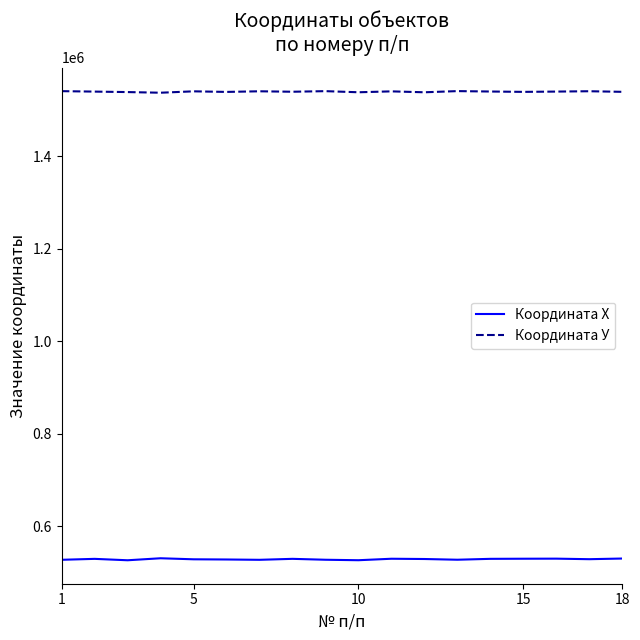

Count the number of categories in the chart.

18